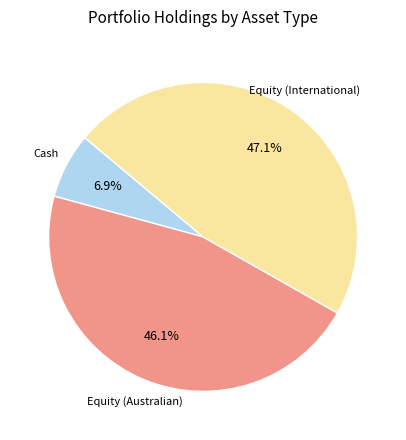

Is there any slice that represents more than half of the pie?

No